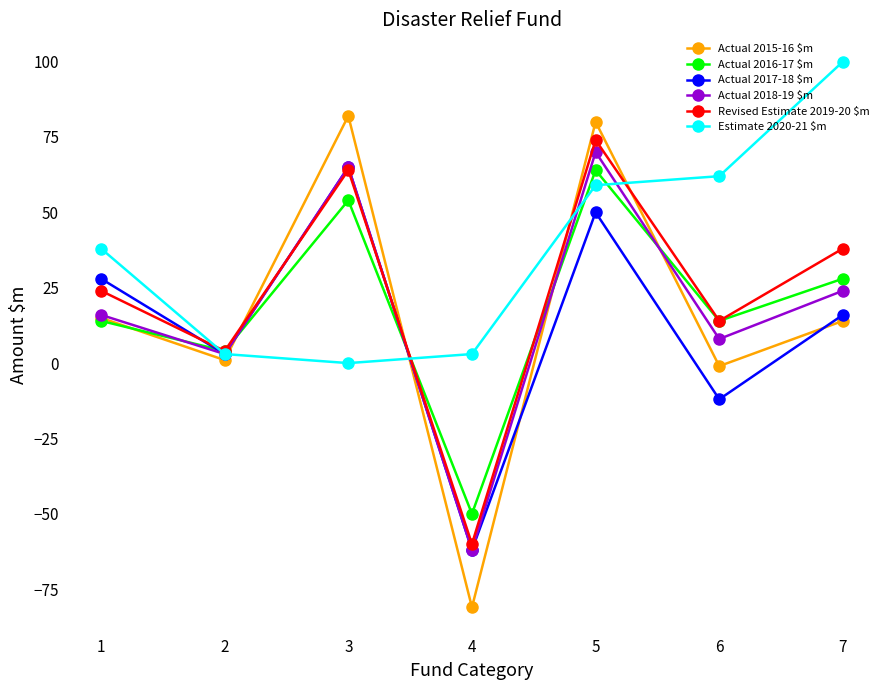

Which series has the largest range (max minus min)?

Actual 2015-16 $m